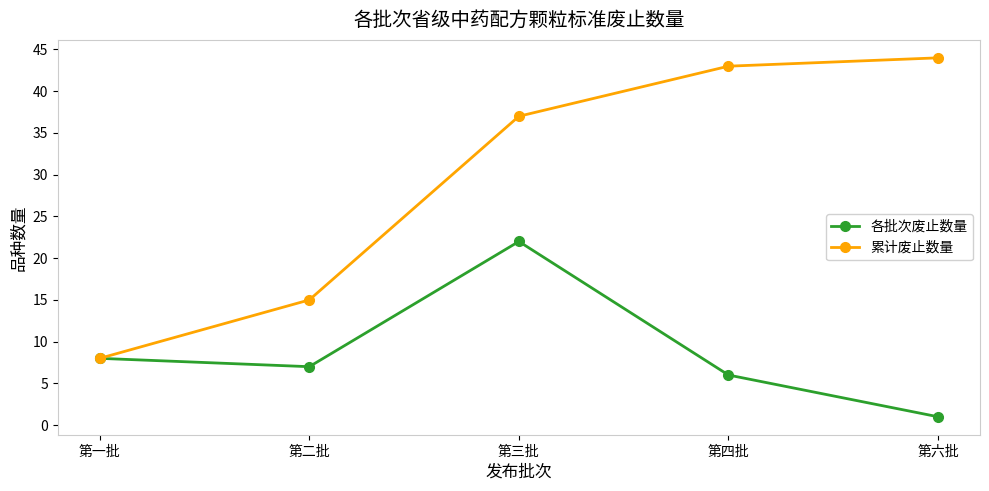

How many interior local peaks does the 各批次废止数量 series have?

1